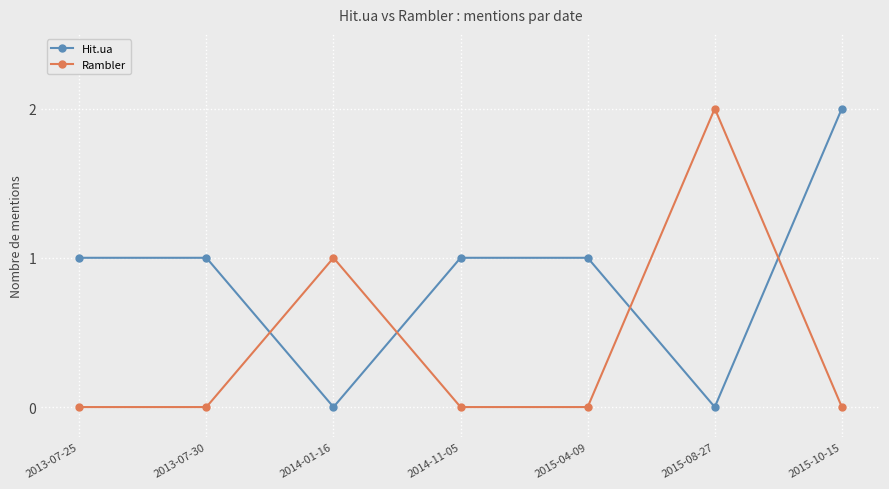

List the series in order of their overall mean, highest first.

Hit.ua, Rambler